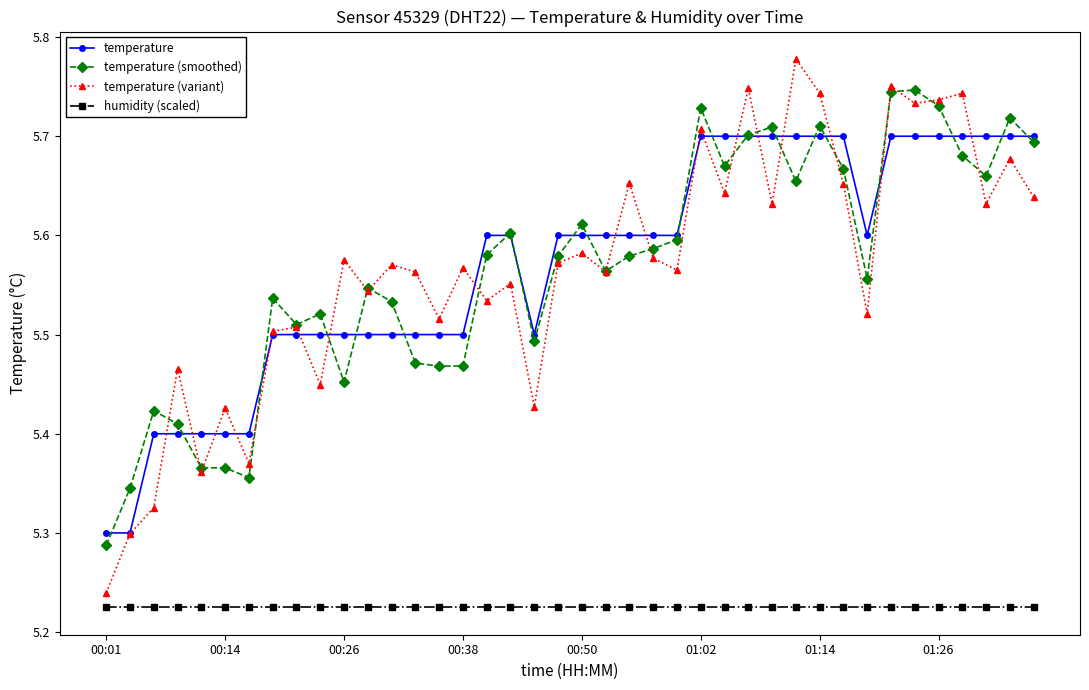

True or false: temperature (smoothed) and humidity (scaled) cross at least once.

False